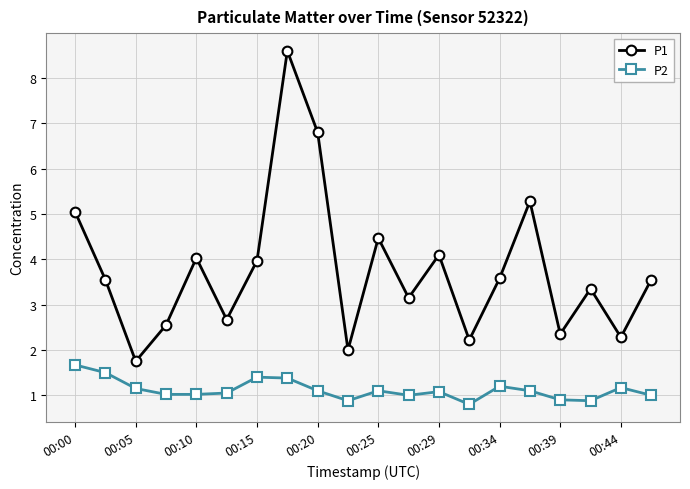

Which series has the largest range (max minus min)?

P1